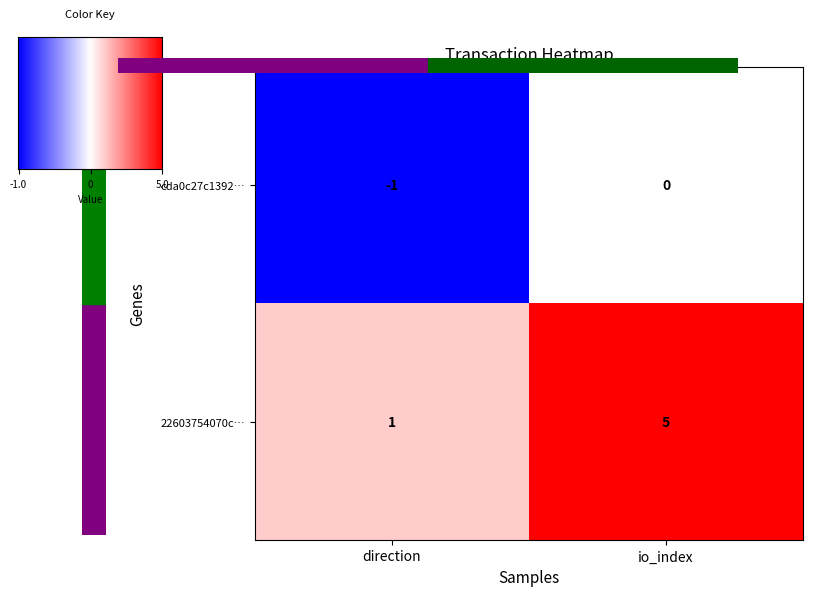

Read the 22603754070c645624b1e0f72d00e3e17802f18 value at 1.

5